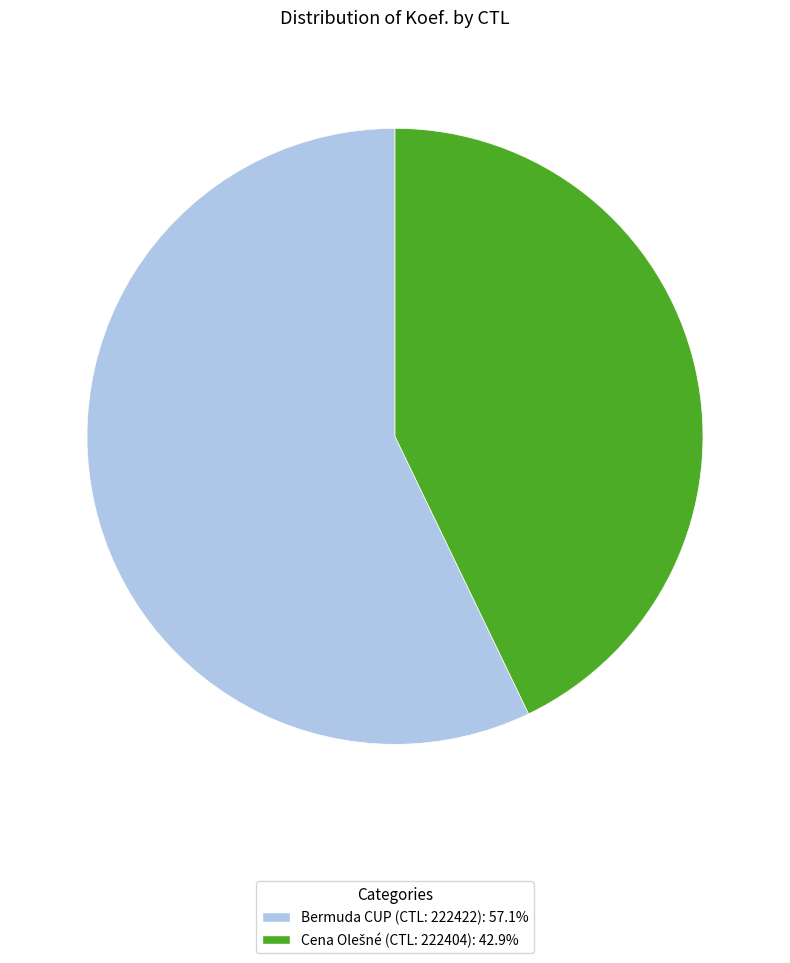

Does any single category account for the majority?

Yes